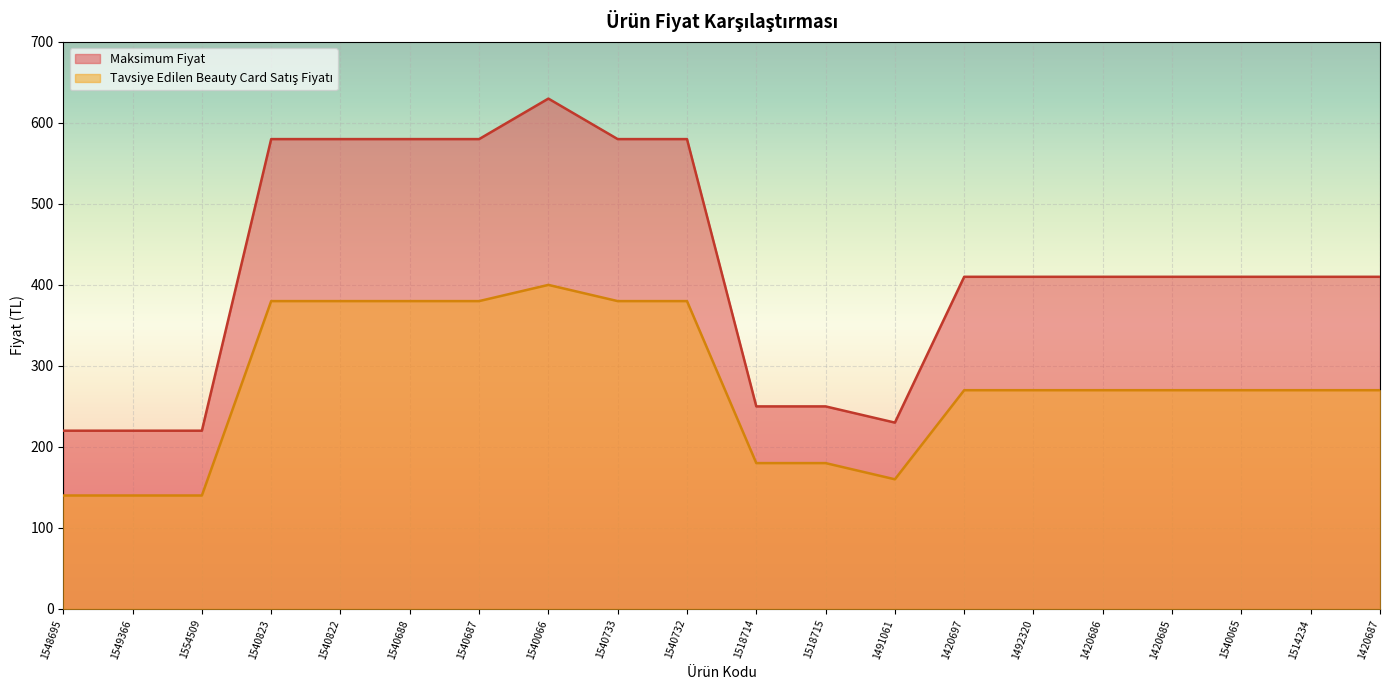

Which series has the largest range (max minus min)?

Maksimum Fiyat